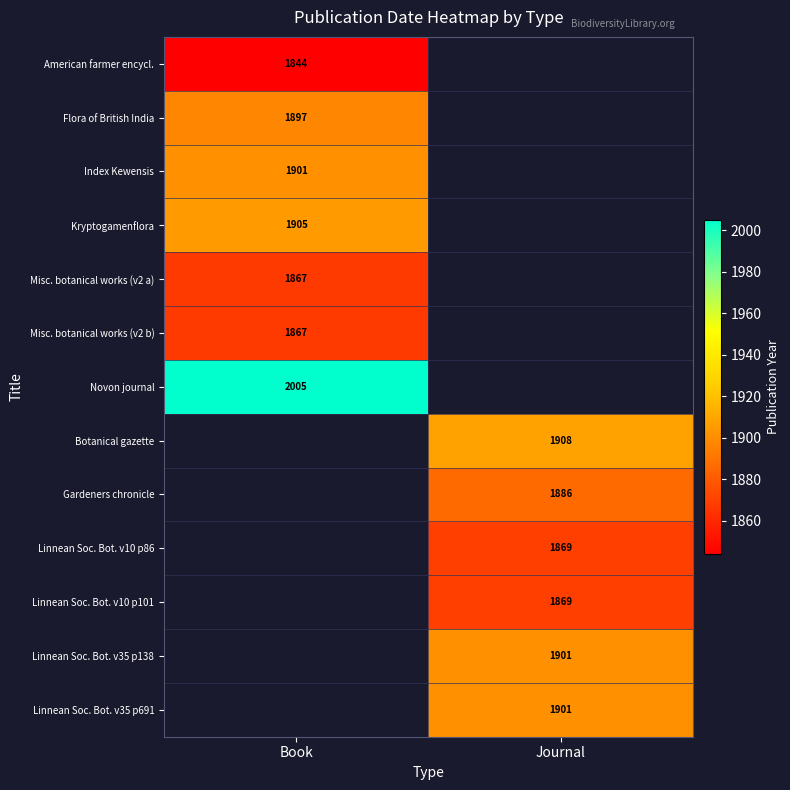

The value of Misc. botanical works (v2 b) at Book is 1867. True or false?

True